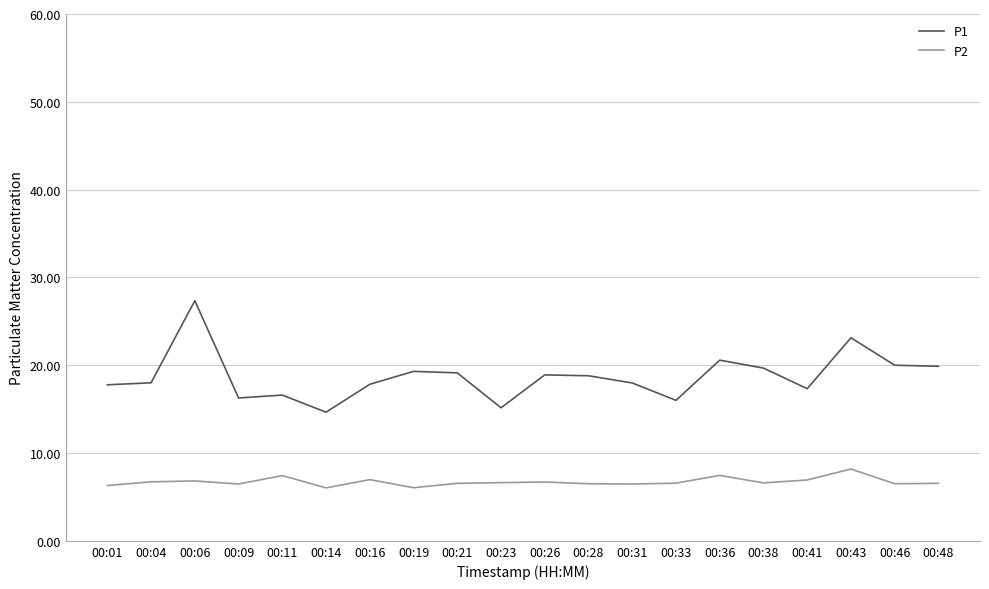

True or false: P2 and P1 cross at least once.

False